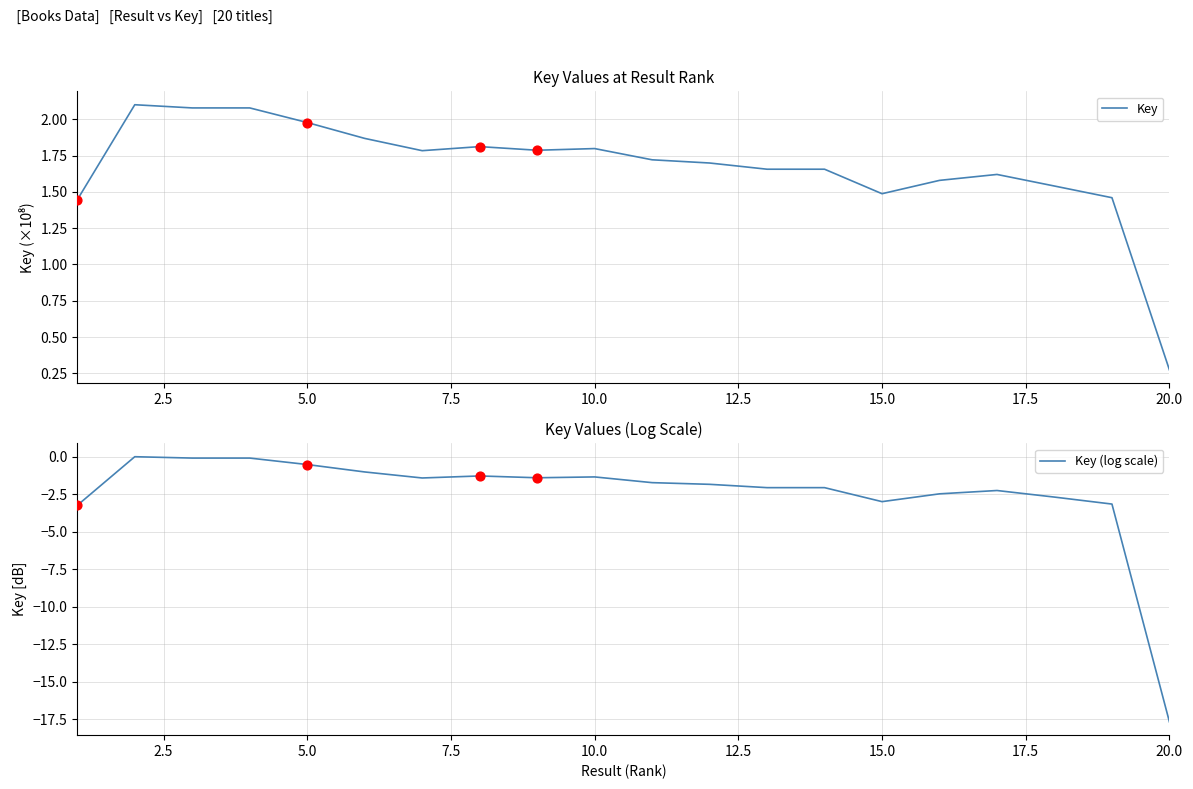

Which series contains the highest Y value?

Key